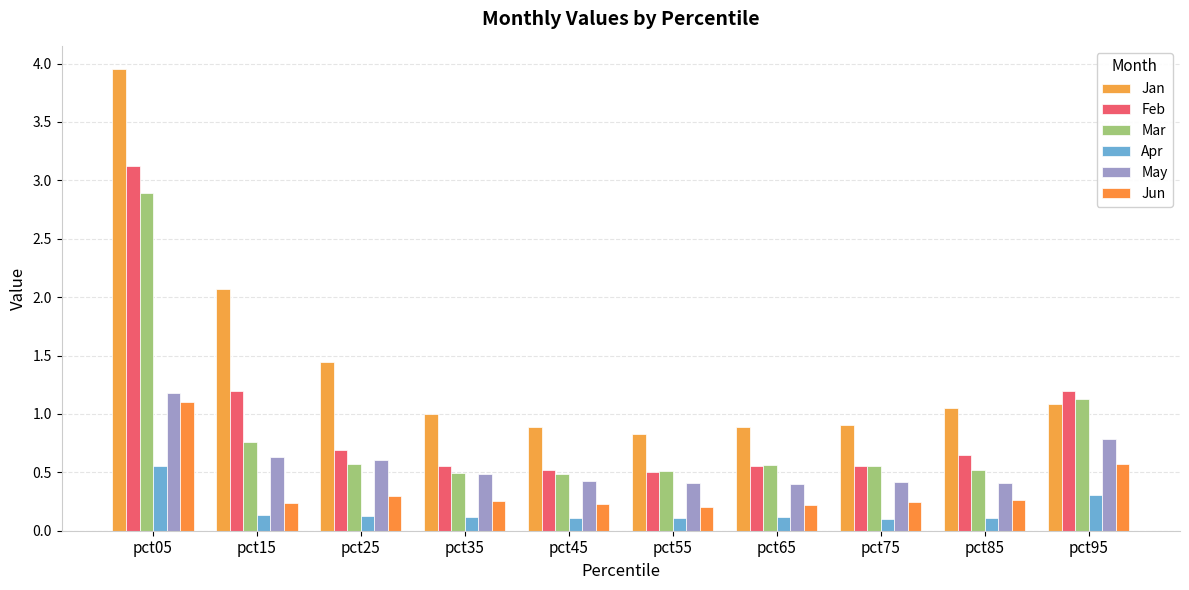

Reading left to right, list all the values displayed in this chart.

Jan: pct05=4.0	pct15=2.1	pct25=1.4	pct35=1.0	pct45=0.9	pct55=0.8	pct65=0.9	pct75=0.9	pct85=1.0	pct95=1.1
Feb: pct05=3.1	pct15=1.2	pct25=0.7	pct35=0.6	pct45=0.5	pct55=0.5	pct65=0.6	pct75=0.6	pct85=0.6	pct95=1.2
Mar: pct05=2.9	pct15=0.8	pct25=0.6	pct35=0.5	pct45=0.5	pct55=0.5	pct65=0.6	pct75=0.6	pct85=0.5	pct95=1.1
Apr: pct05=0.6	pct15=0.1	pct25=0.1	pct35=0.1	pct45=0.1	pct55=0.1	pct65=0.1	pct75=0.1	pct85=0.1	pct95=0.3
May: pct05=1.2	pct15=0.6	pct25=0.6	pct35=0.5	pct45=0.4	pct55=0.4	pct65=0.4	pct75=0.4	pct85=0.4	pct95=0.8
Jun: pct05=1.1	pct15=0.2	pct25=0.3	pct35=0.3	pct45=0.2	pct55=0.2	pct65=0.2	pct75=0.2	pct85=0.3	pct95=0.6